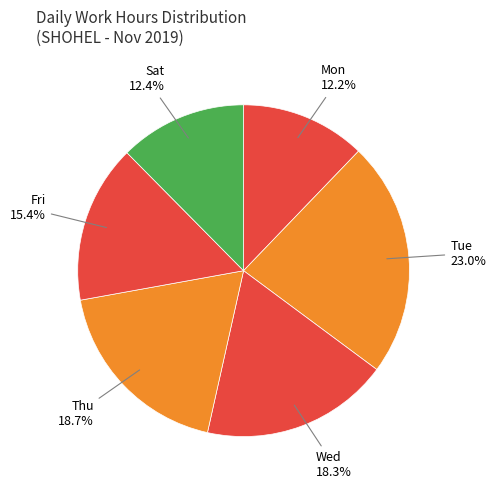

Is there any slice that represents more than half of the pie?

No